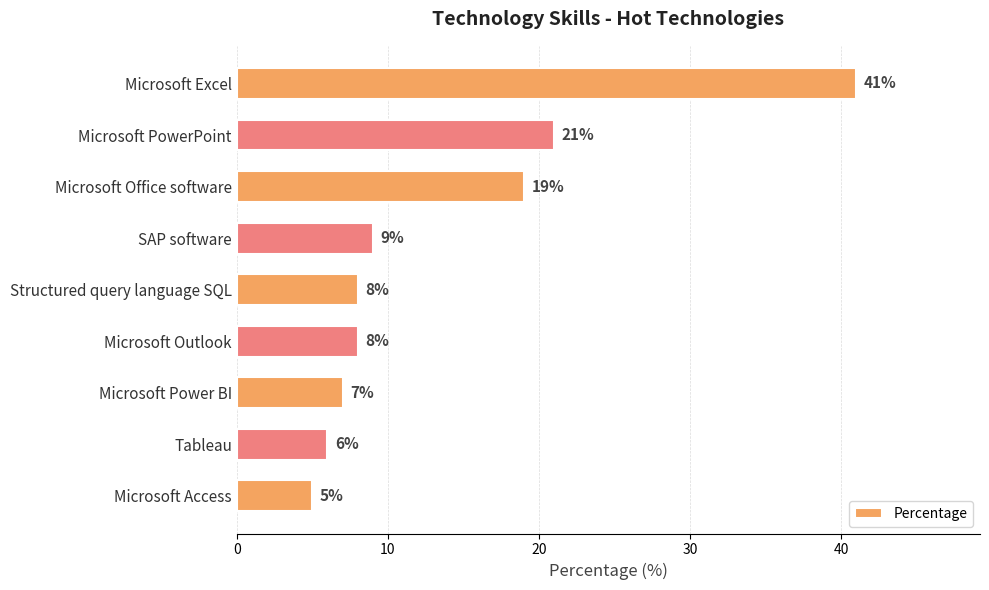

What is the change in value from Microsoft Office software to SAP software?

-10